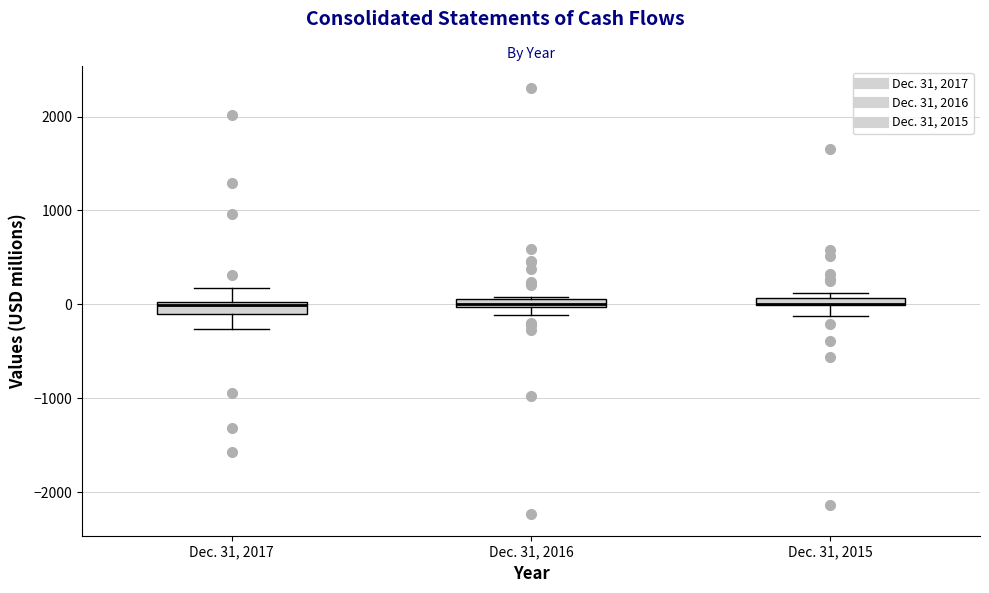

Where does the upper whisker of the box for Dec. 31, 2017 end on the y-axis? The values are not printed on the chart, so give them approximately, as read against the axis.

200